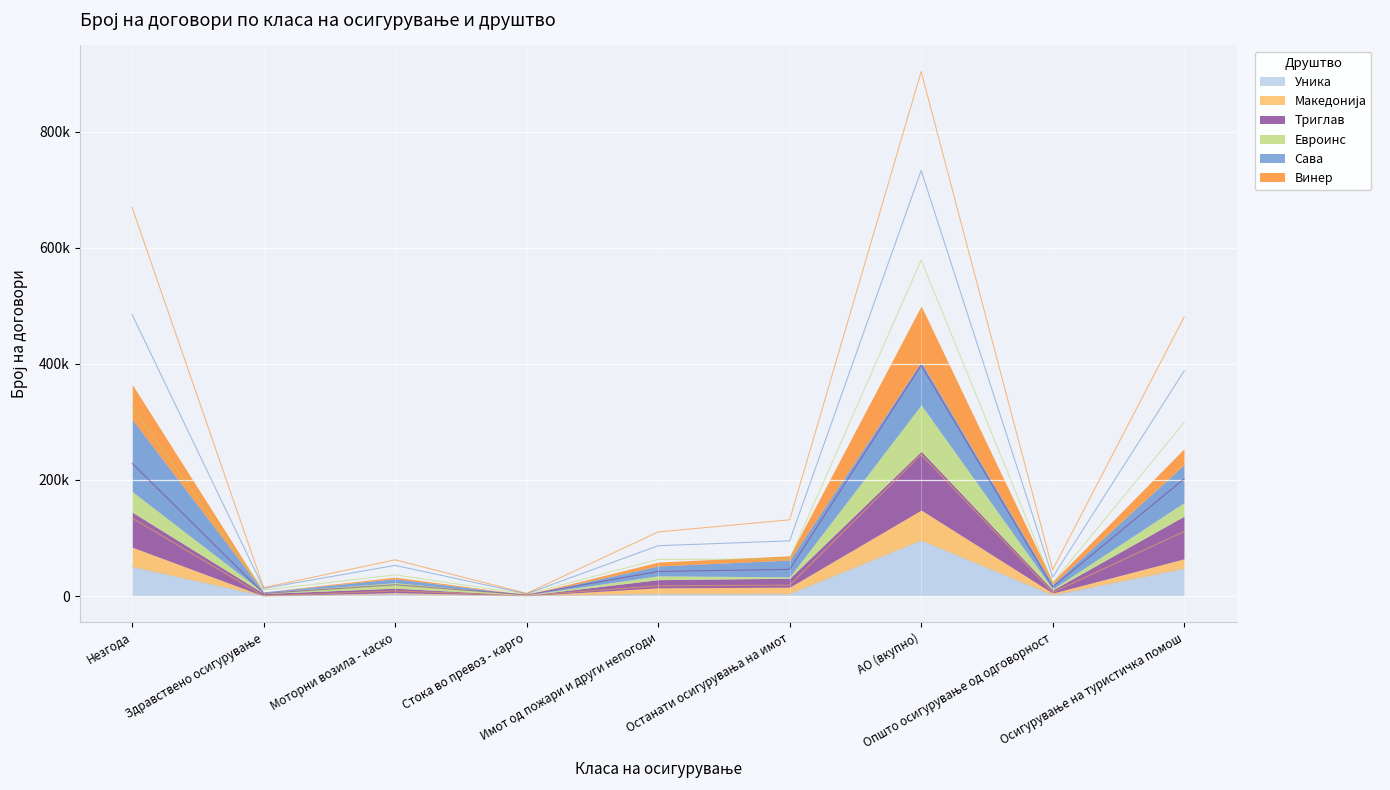

What is the label of the 2nd point from the left?

Здравствено осигурување